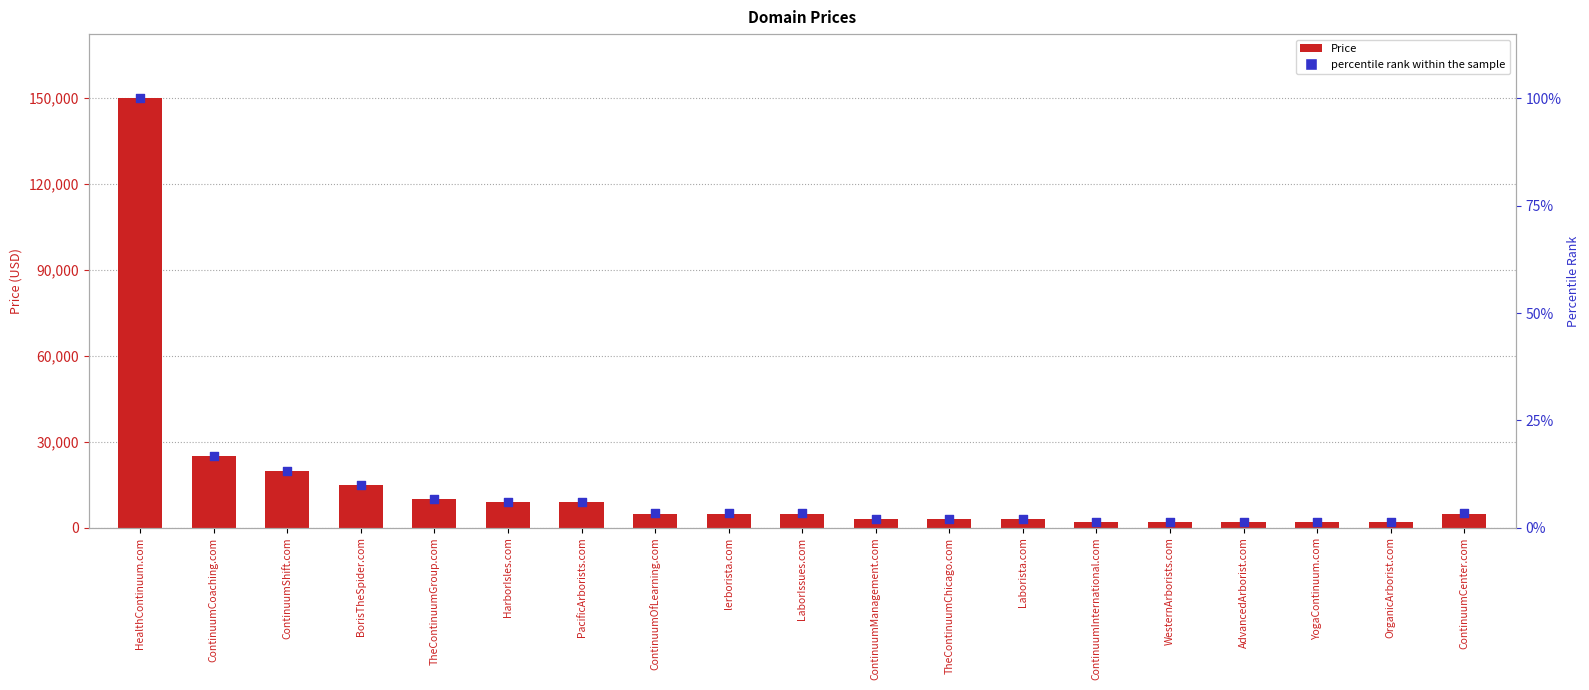

Which series contains the lowest Y value?

percentile rank within the sample